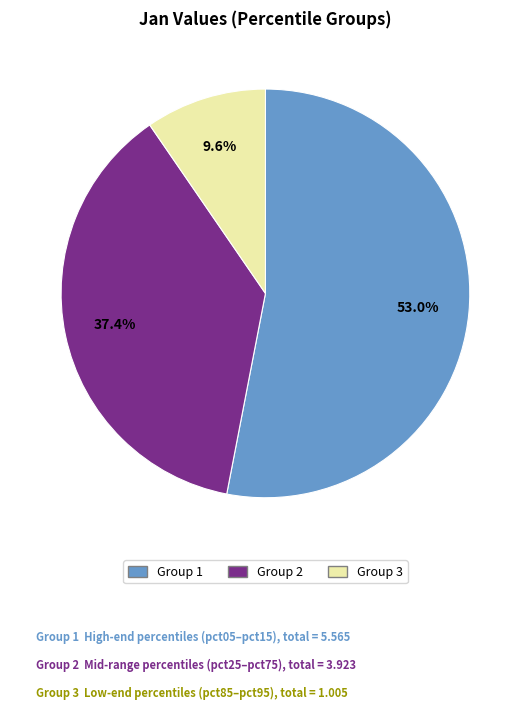

Does any single category account for the majority?

Yes